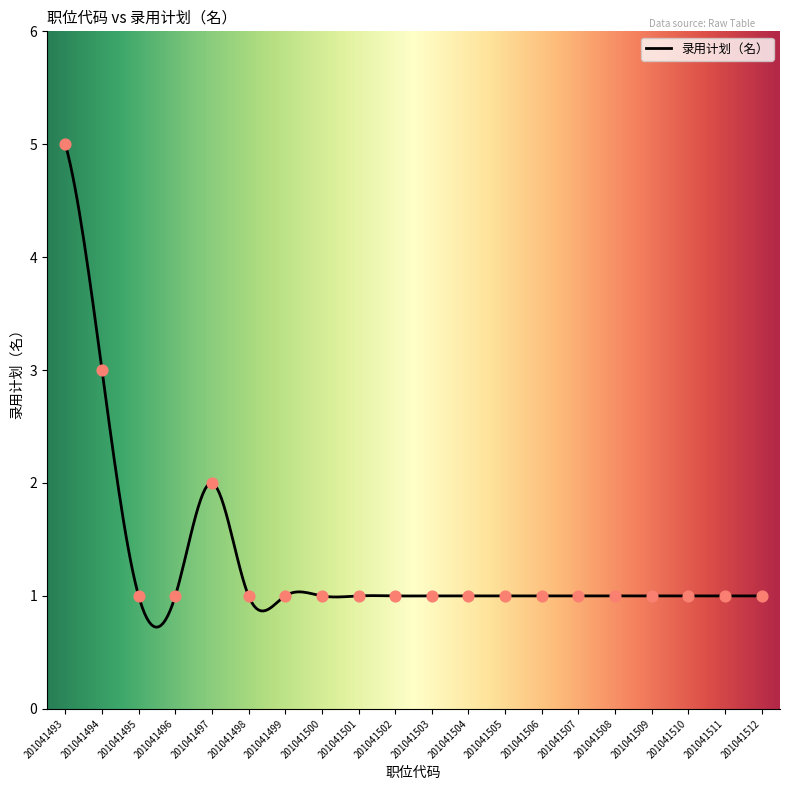

What is the change in value from 201041493 to 201041512?

-4